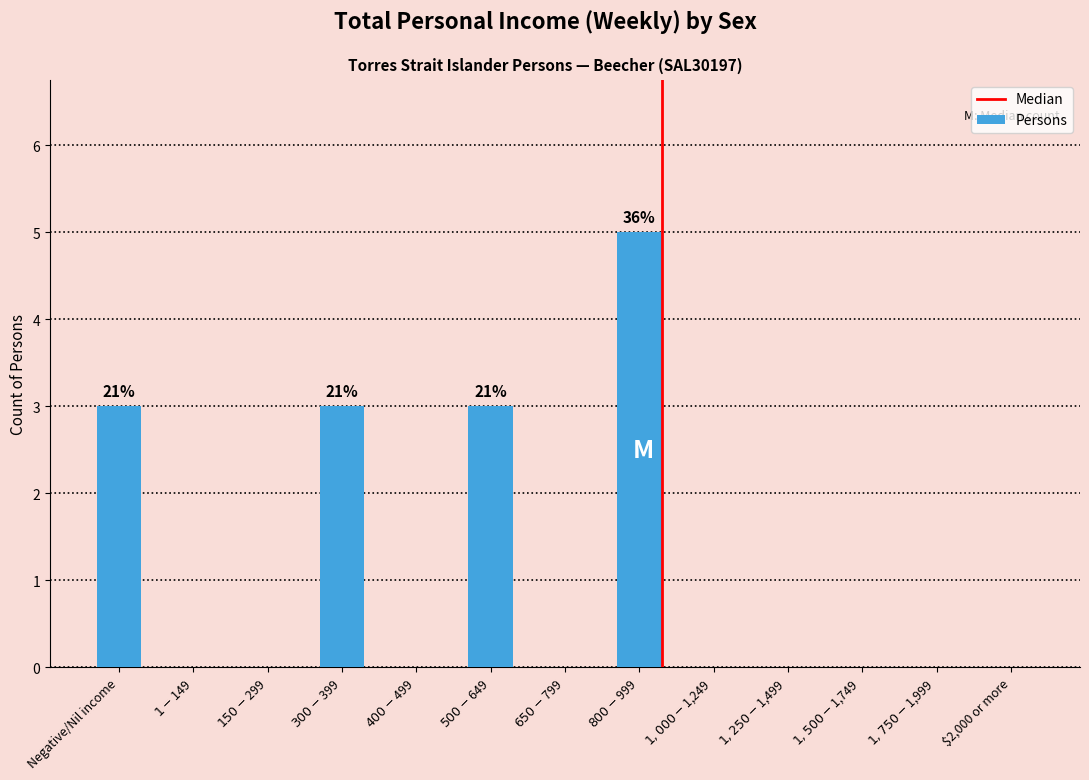

What is the sum of all values?

14